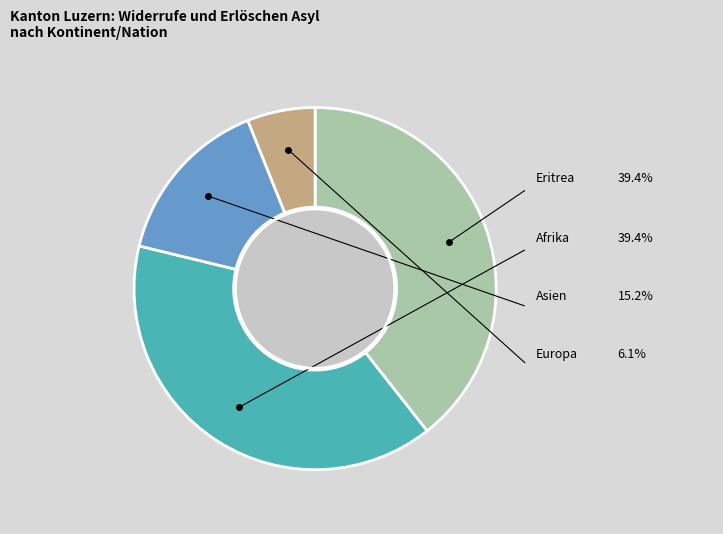

Is there any slice that represents more than half of the pie?

No